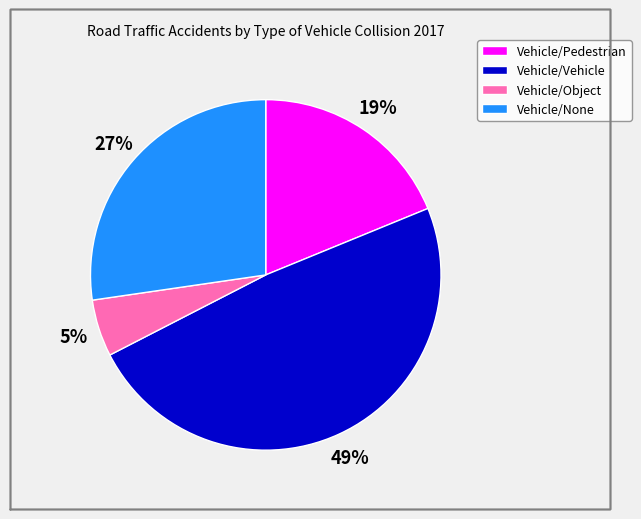

Is Vehicle/Object the majority of the pie?

No